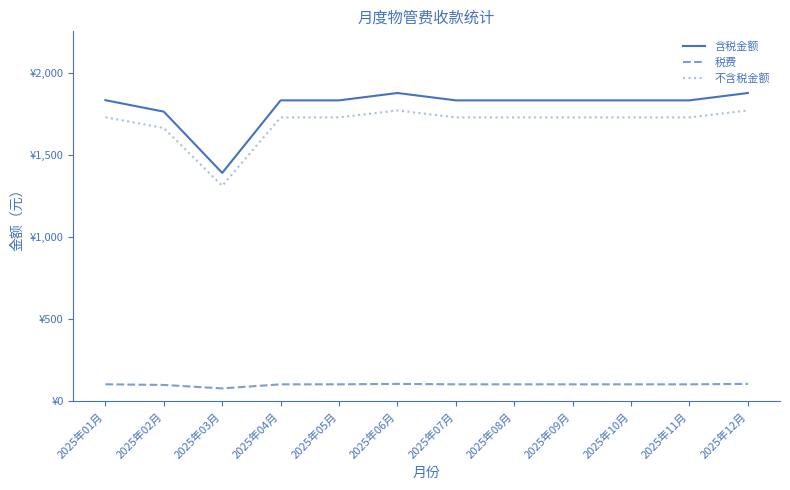

The value of 含税金额 at 2025年06月 is 592.7. True or false?

False